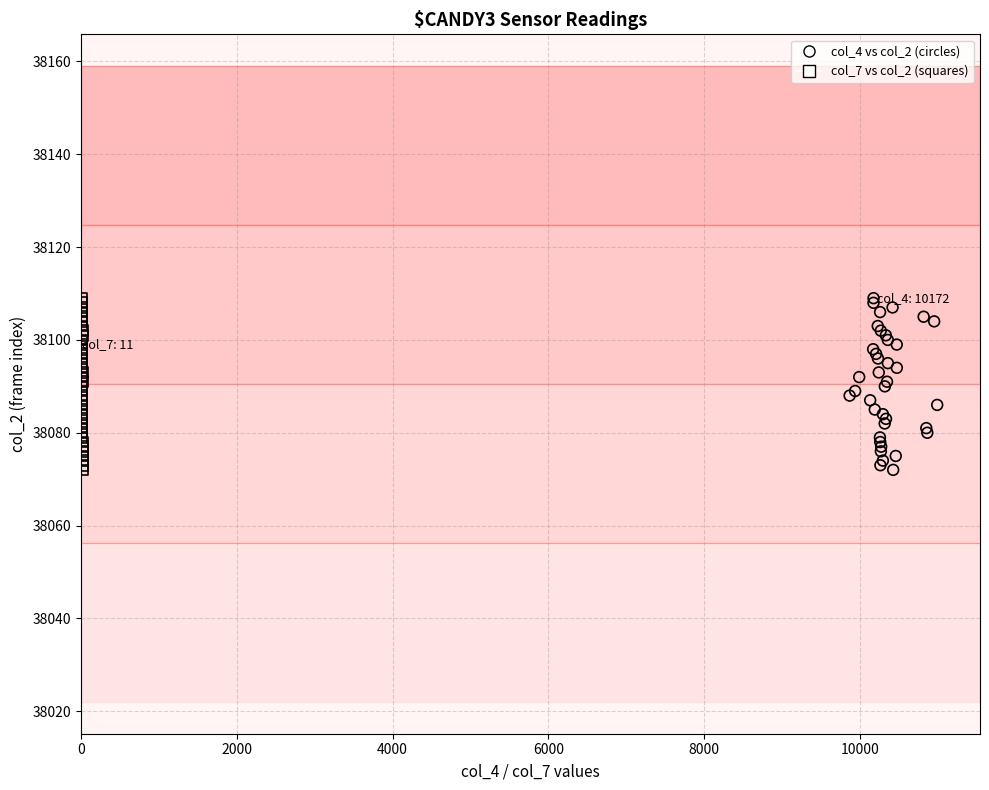

What are all the series names shown in the legend?

col_4 vs col_2 (circles), col_7 vs col_2 (squares)